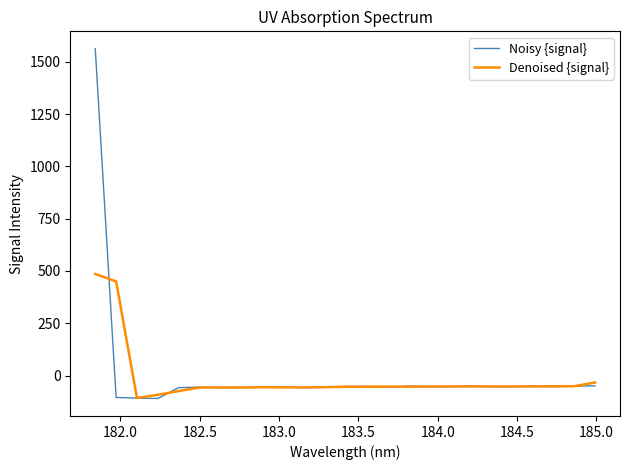

List the series in order of their peak value, highest first.

Noisy {signal}, Denoised {signal}